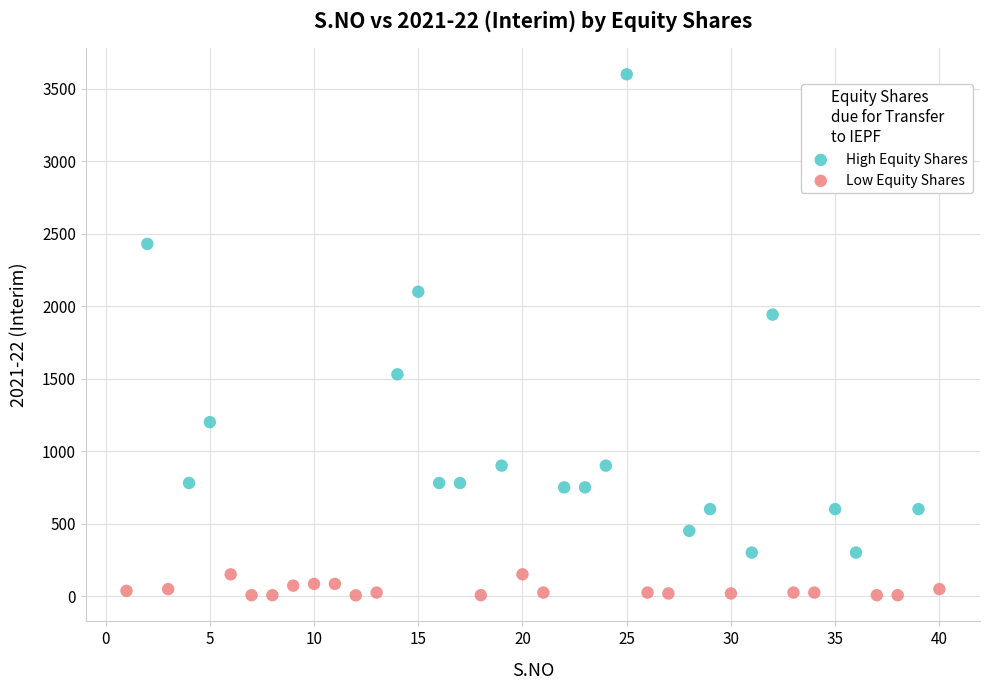

Which series contains the highest Y value?

High Equity Shares